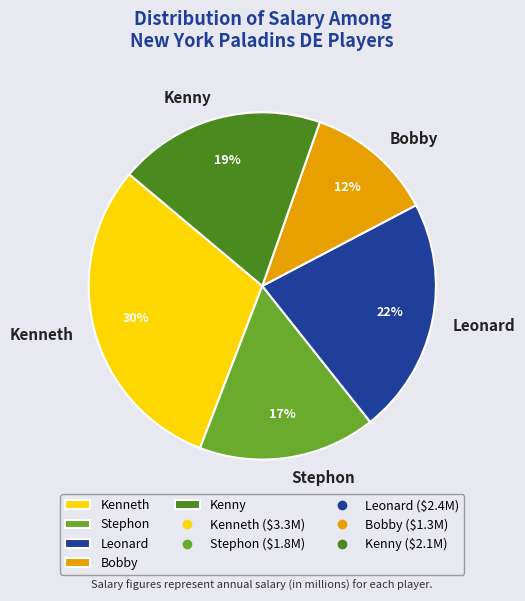

To the nearest percent, what is the average slice percentage?

20%